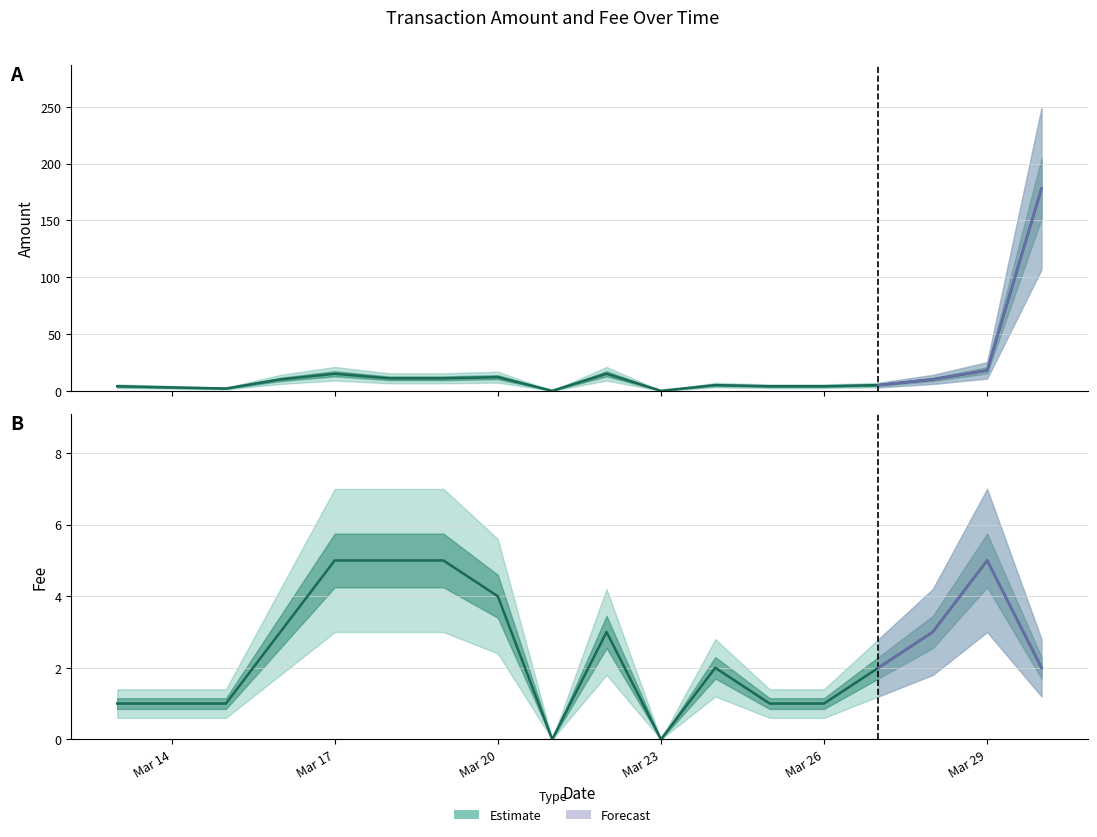

How many categories are shown in the chart?

18